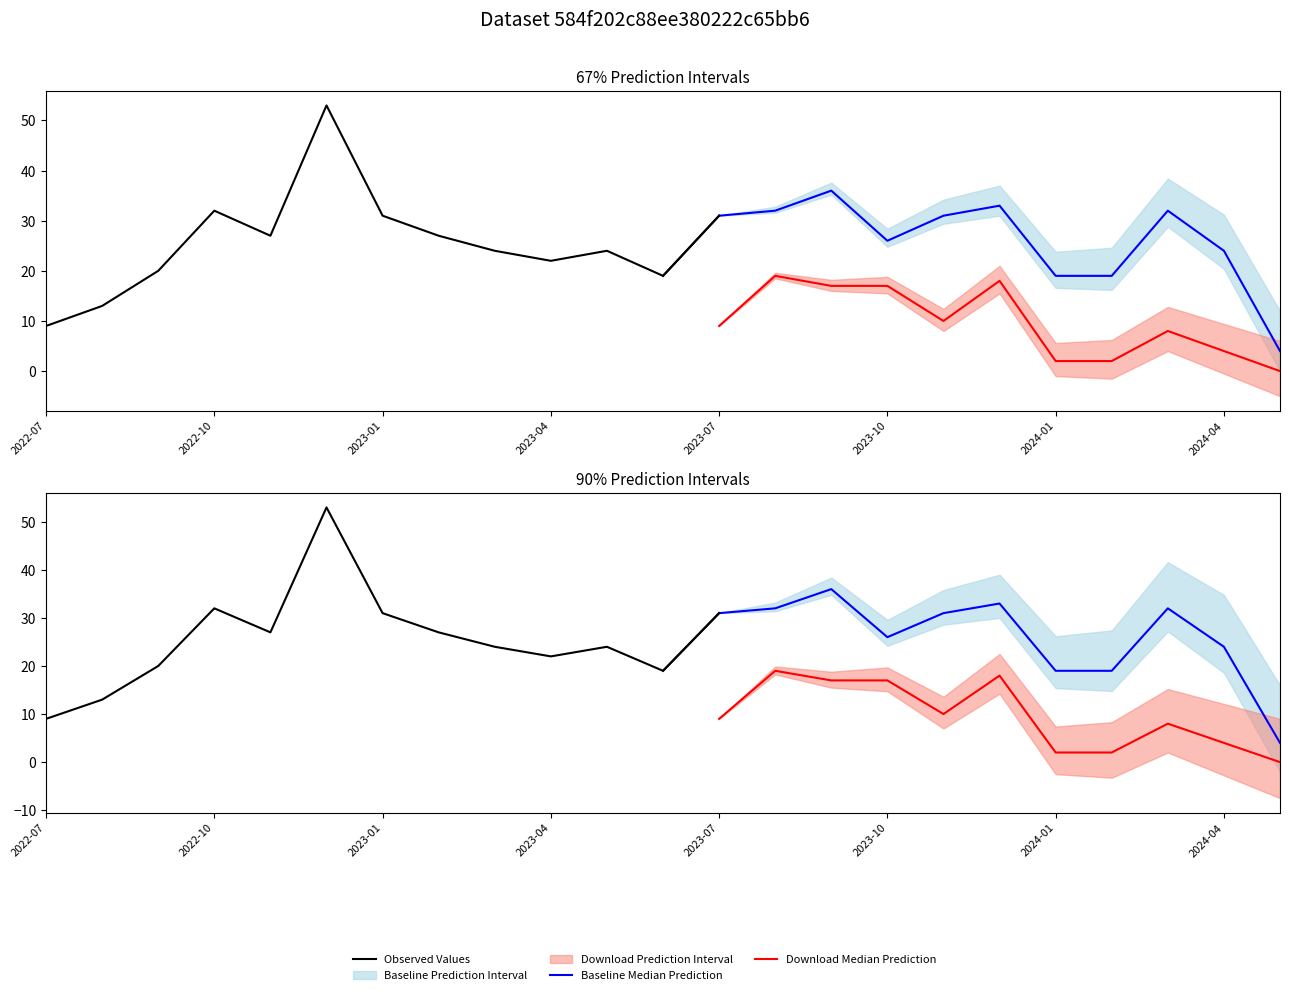

Reading left to right, list all the values displayed in this chart.

monthly_visit: 9	13	20	32	27	53	31	27	24	22	24	19	31	32	36	26	31	33	19	19	32	24	4
monthly_download_resource: 4	3	0	1	3	25	7	2	9	7	6	6	9	19	17	17	10	18	2	2	8	4	0